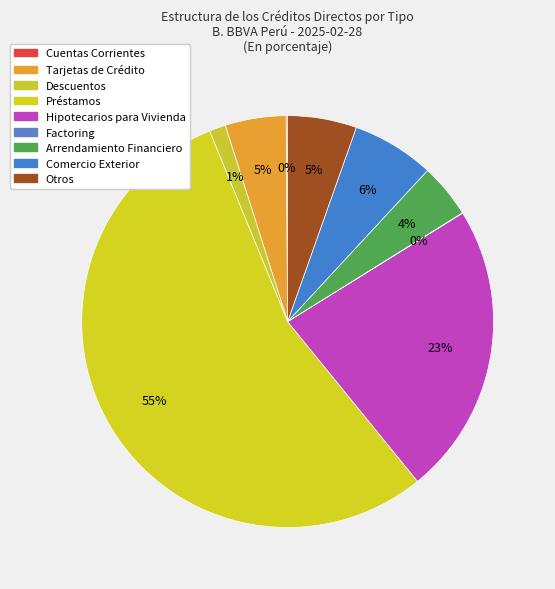

To the nearest percent, what is the combined percentage of Hipotecarios para Vivienda and Factoring?

23%